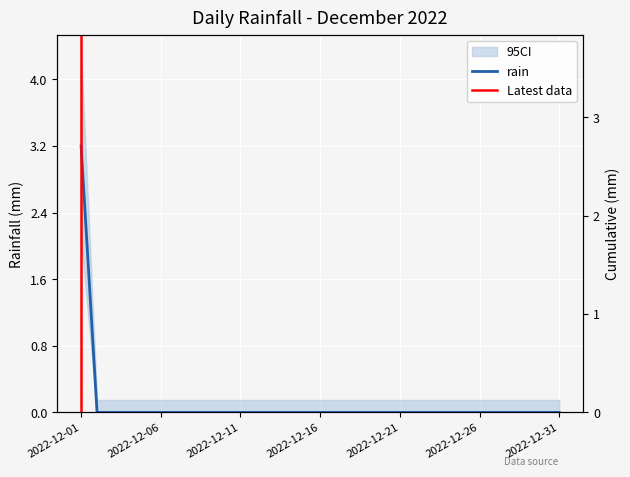

What is the greatest value displayed?

3.2